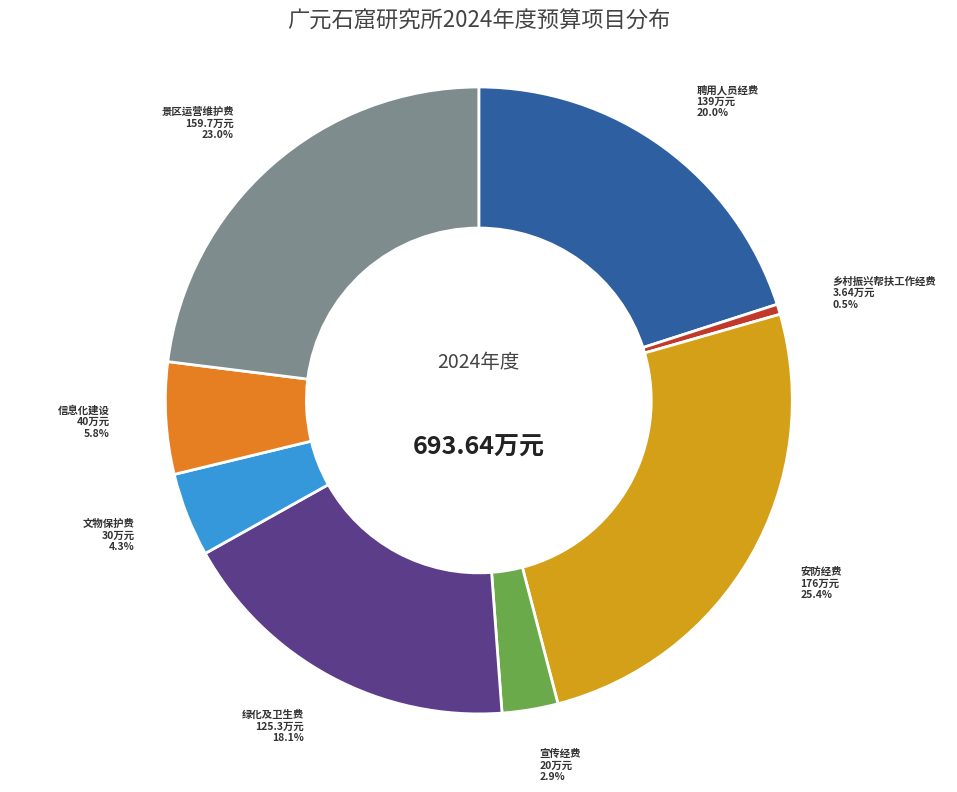

What percentage is the 绿化及卫生费 slice, to the nearest percent?

18%